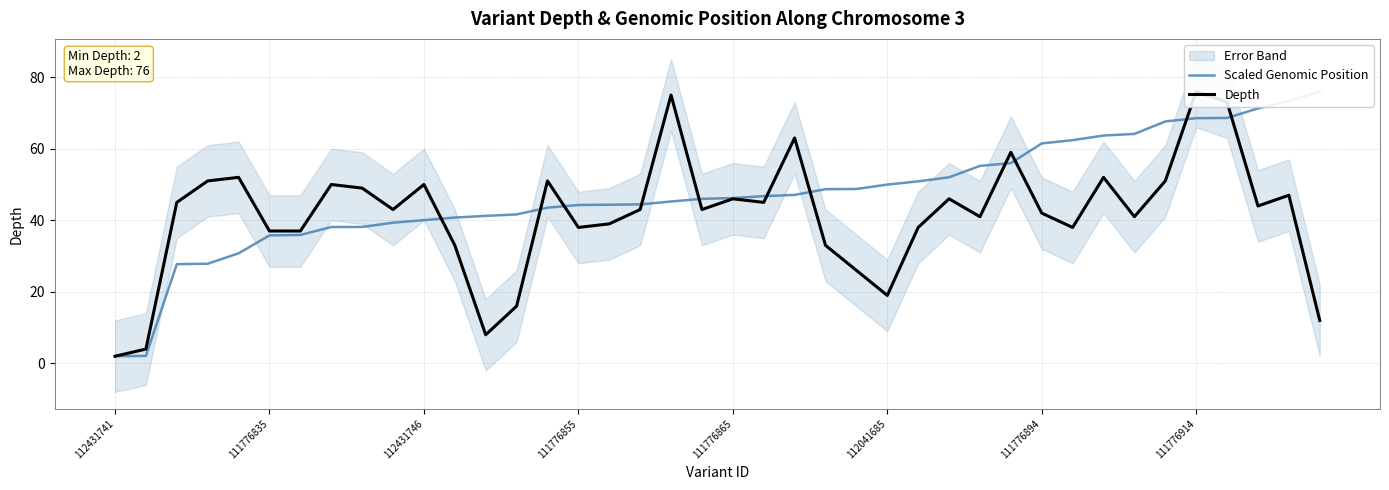

Where does the Scaled Genomic Position series first go above 46?

111776865